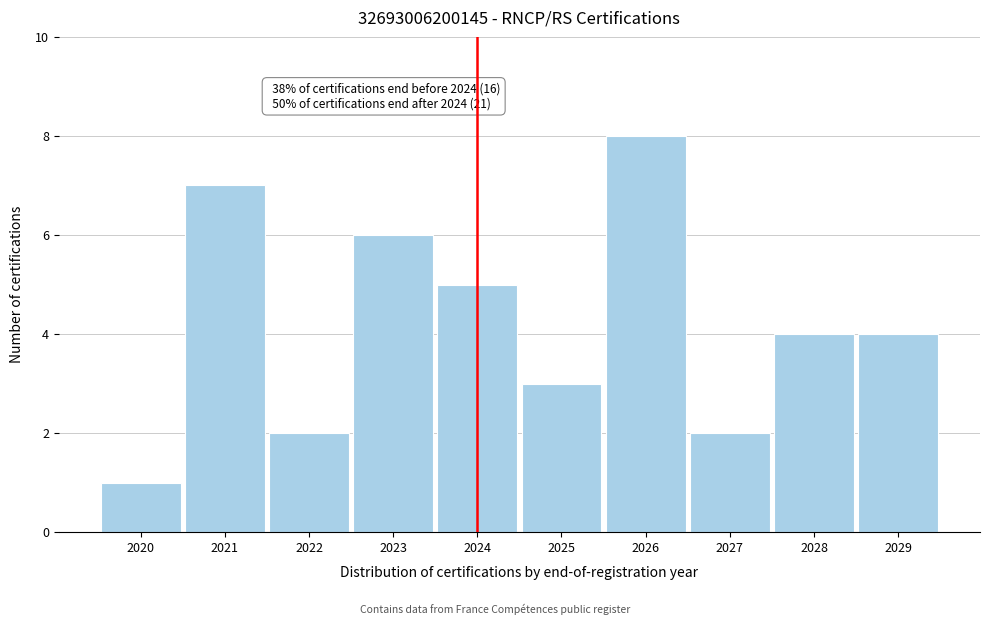

Reading left to right, list all the values displayed in this chart.

2020=1	2021=7	2022=2	2023=6	2024=5	2025=3	2026=8	2027=2	2028=4	2029=4